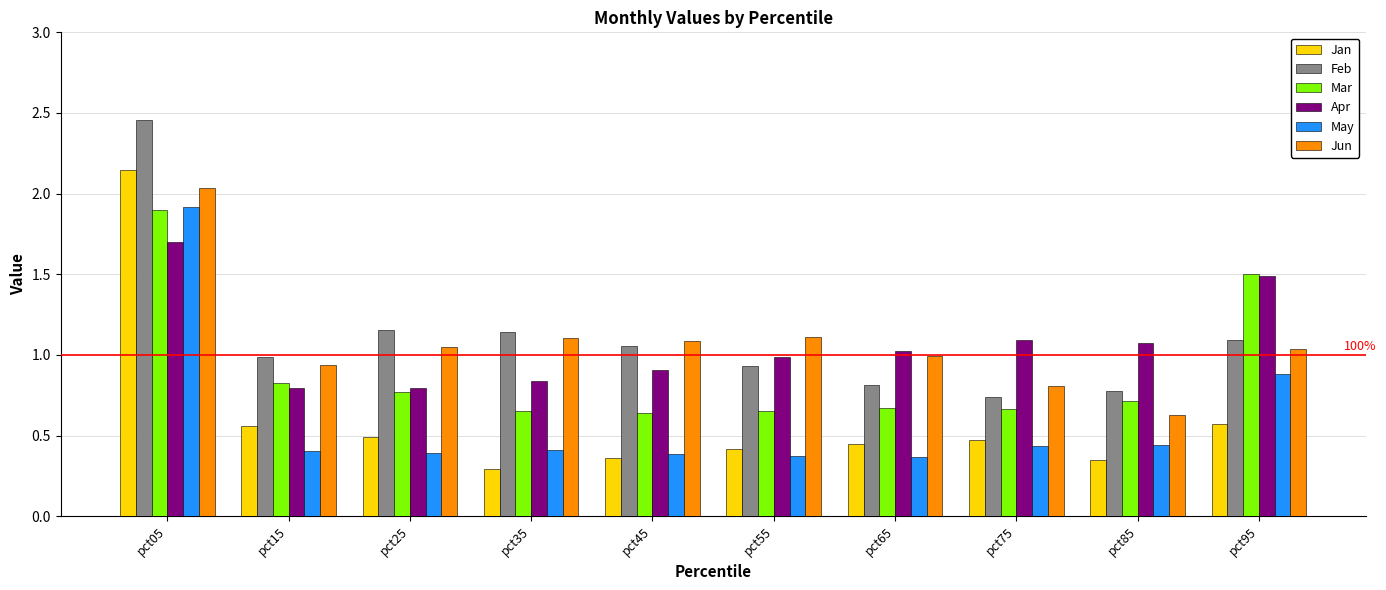

Which series has the largest range (max minus min)?

Jan